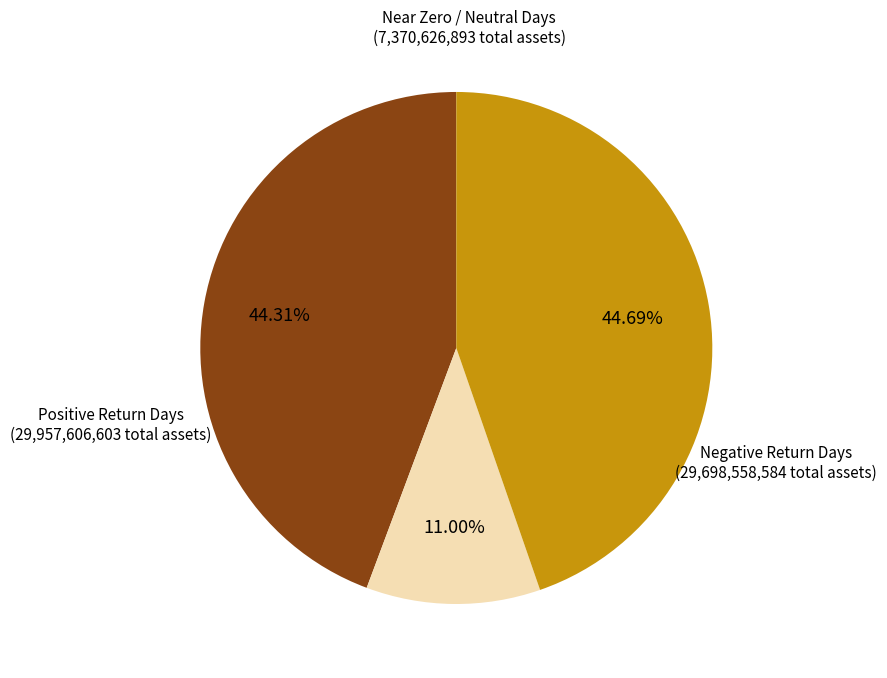

Is there any slice that represents more than half of the pie?

No